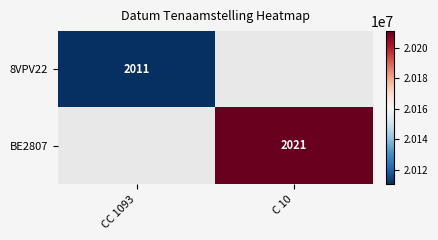

Is it true that BE2807 equals 1090 at C 10?

False